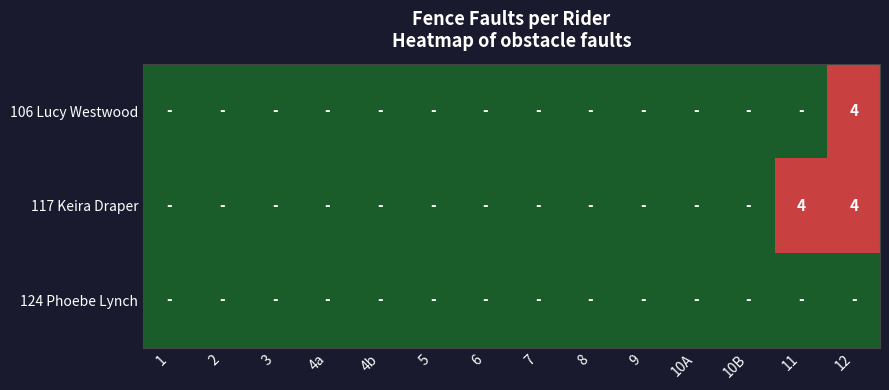

How many data points in 106 Lucy Westwood are above 0?

1